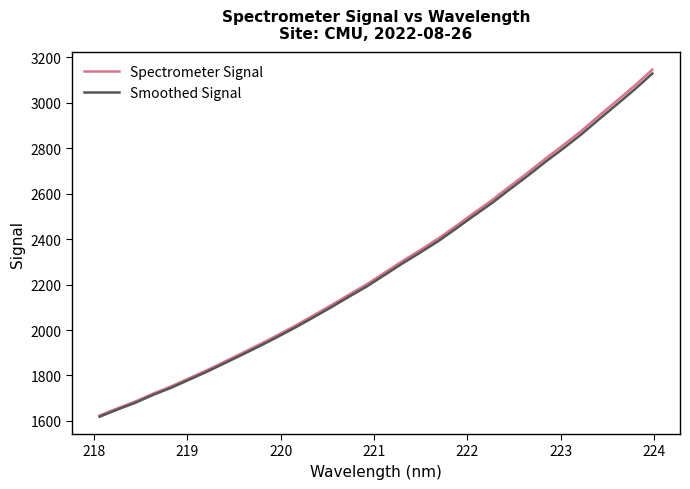

Which series has the widest spread of values?

Spectrometer Signal